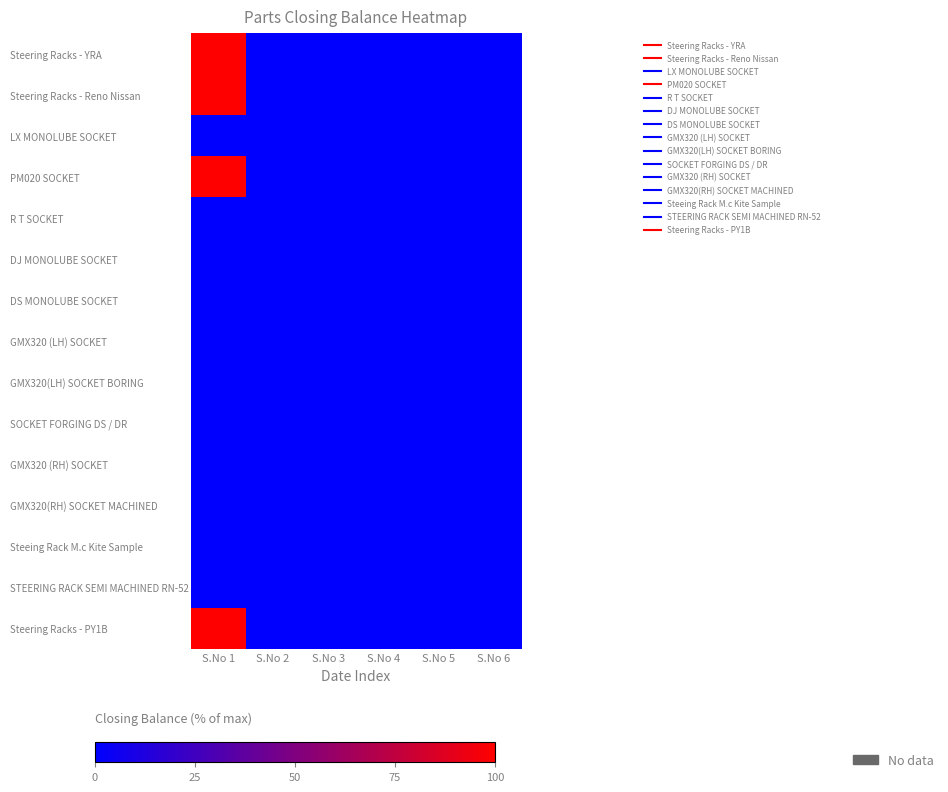

Which has a higher value, S.No 2 or S.No 3?

S.No 2